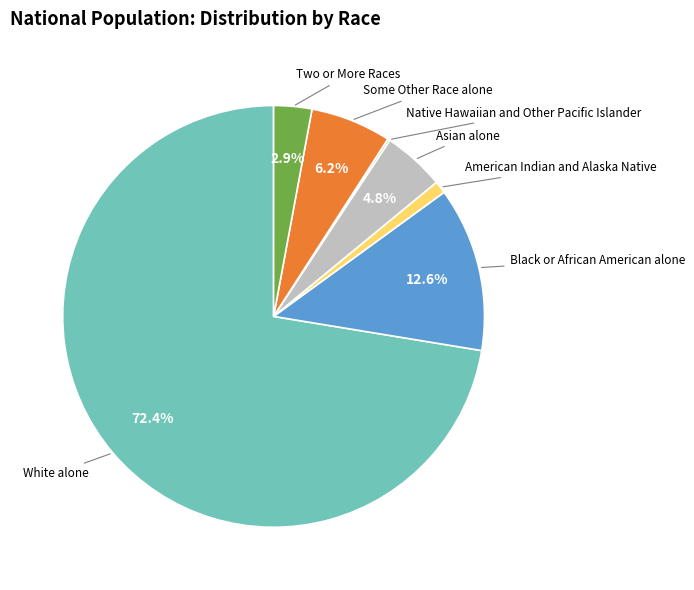

What percentage is NOT represented by Black or African American alone?

87.4%